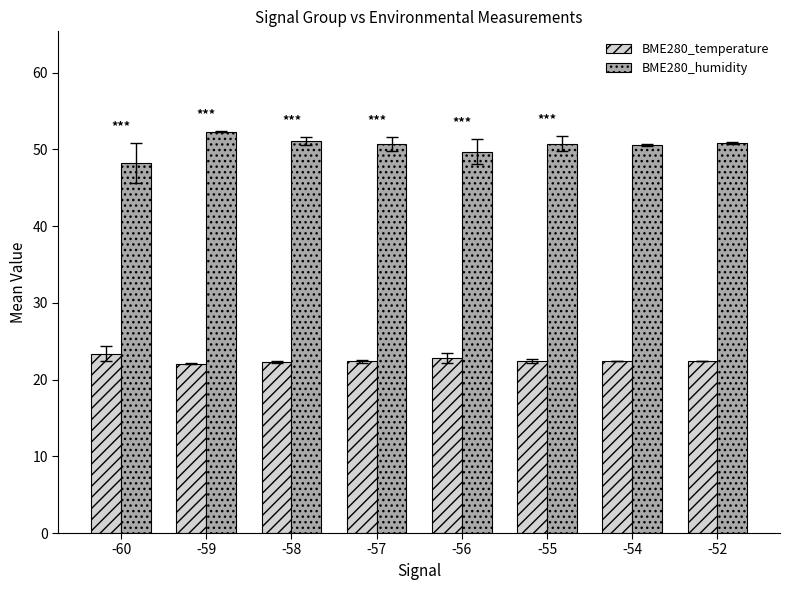

Which category has the lowest value in the BME280_humidity series?

-60